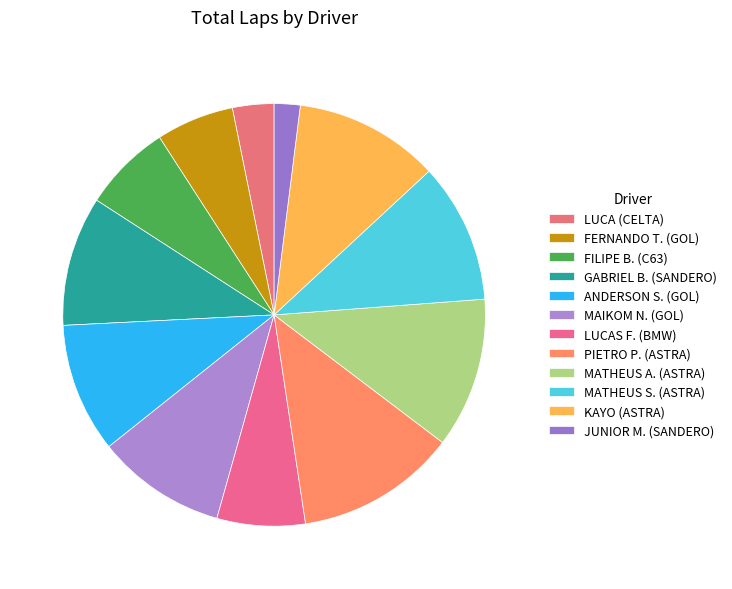

To the nearest percent, what percentage of the pie is FILIPE B. (C63)?

7%